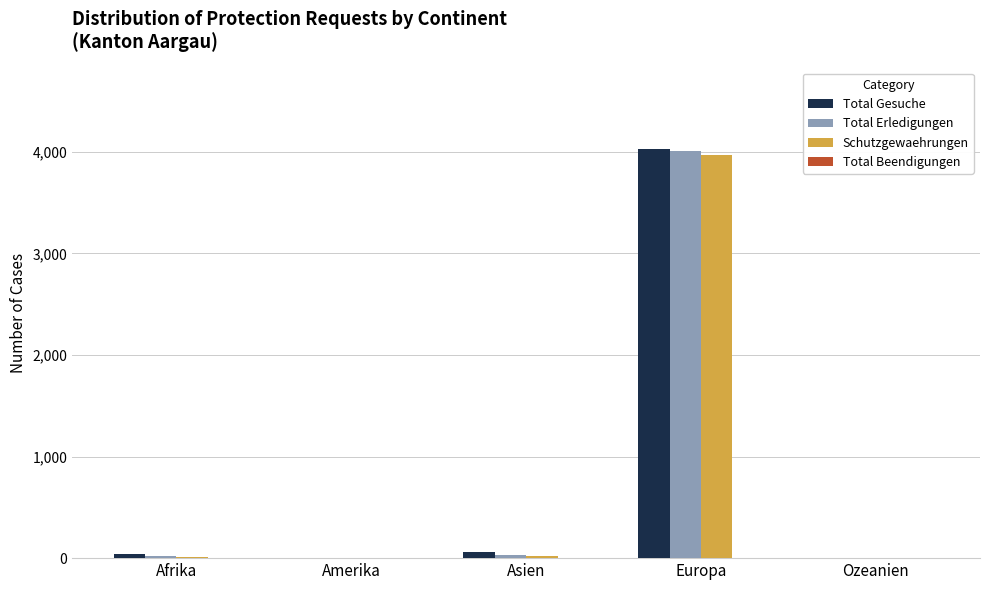

How many categories are shown in the chart?

5